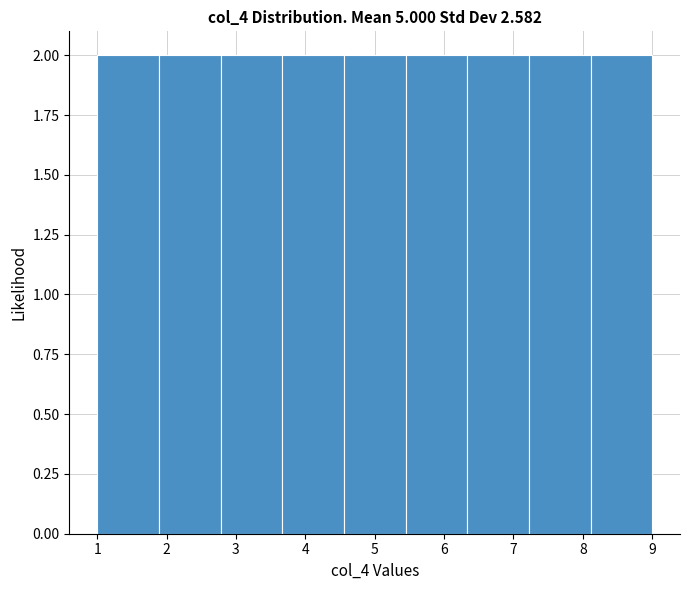

What is the height of the bar covering 5.4 to 6.3 on the x-axis? Neither the bar edges nor the heights are printed on the chart, so give them approximately, as read against the axes.

2